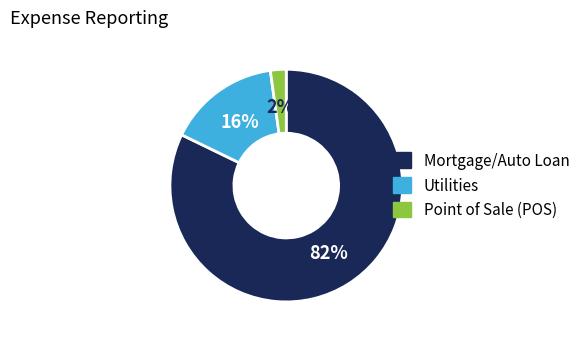

To the nearest percent, what is the average slice percentage?

33%